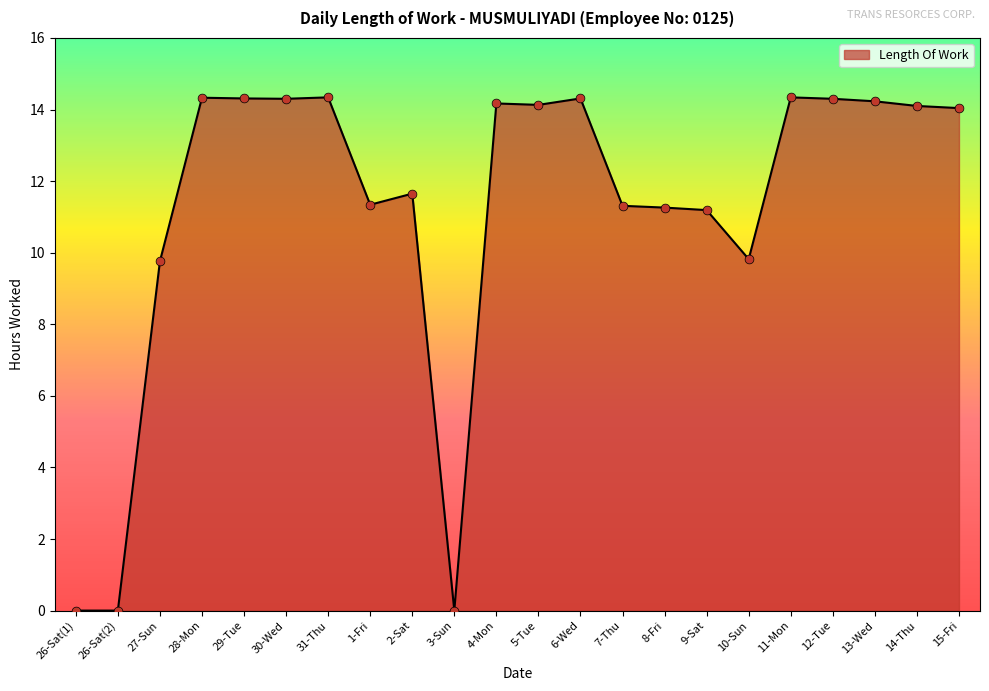

What is the change in value from 3-Sun to 4-Mon?

+14.2